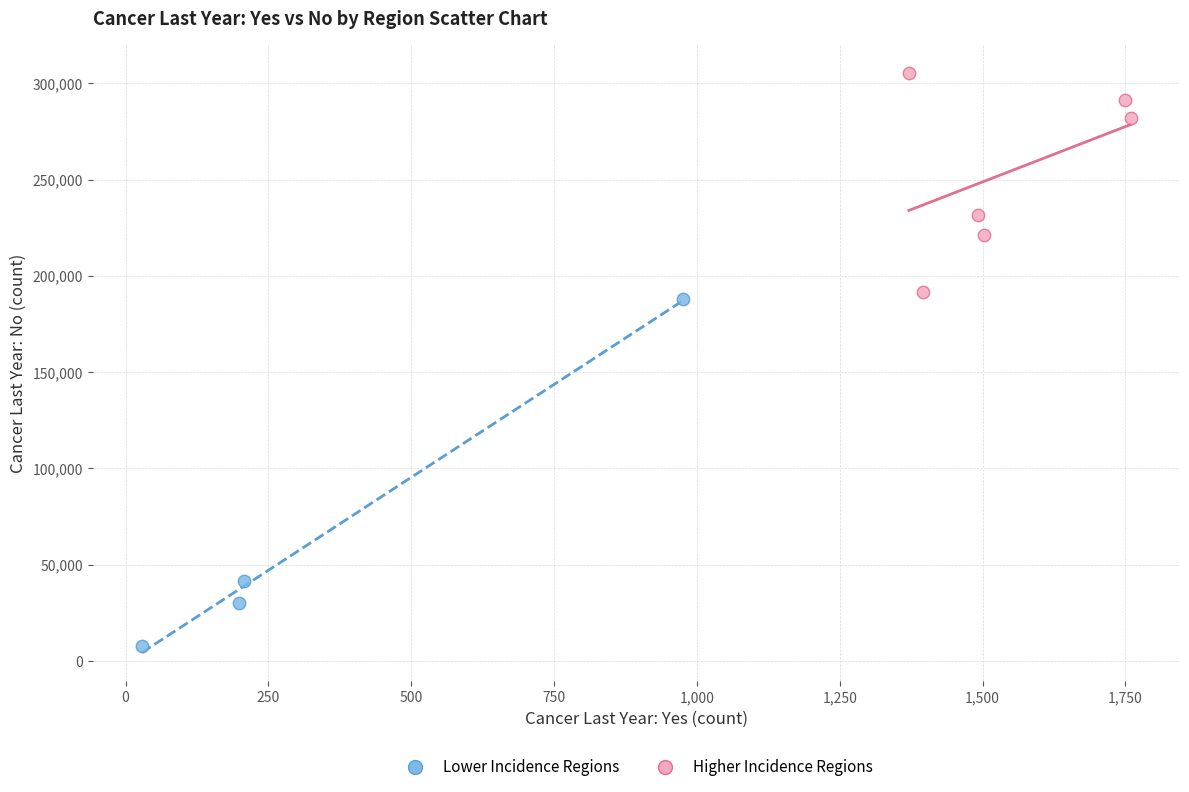

Which series contains the lowest Y value?

Lower Incidence Regions